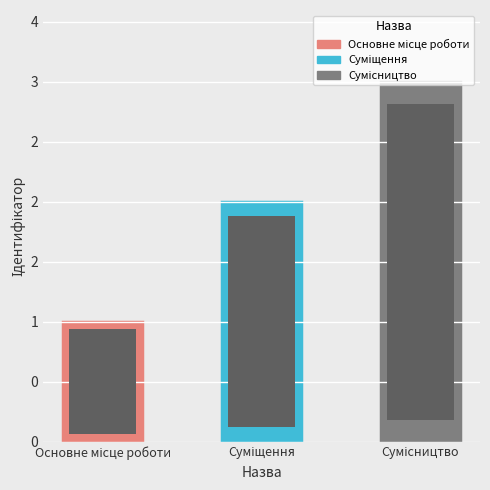

Does the chart contain any negative values?

No